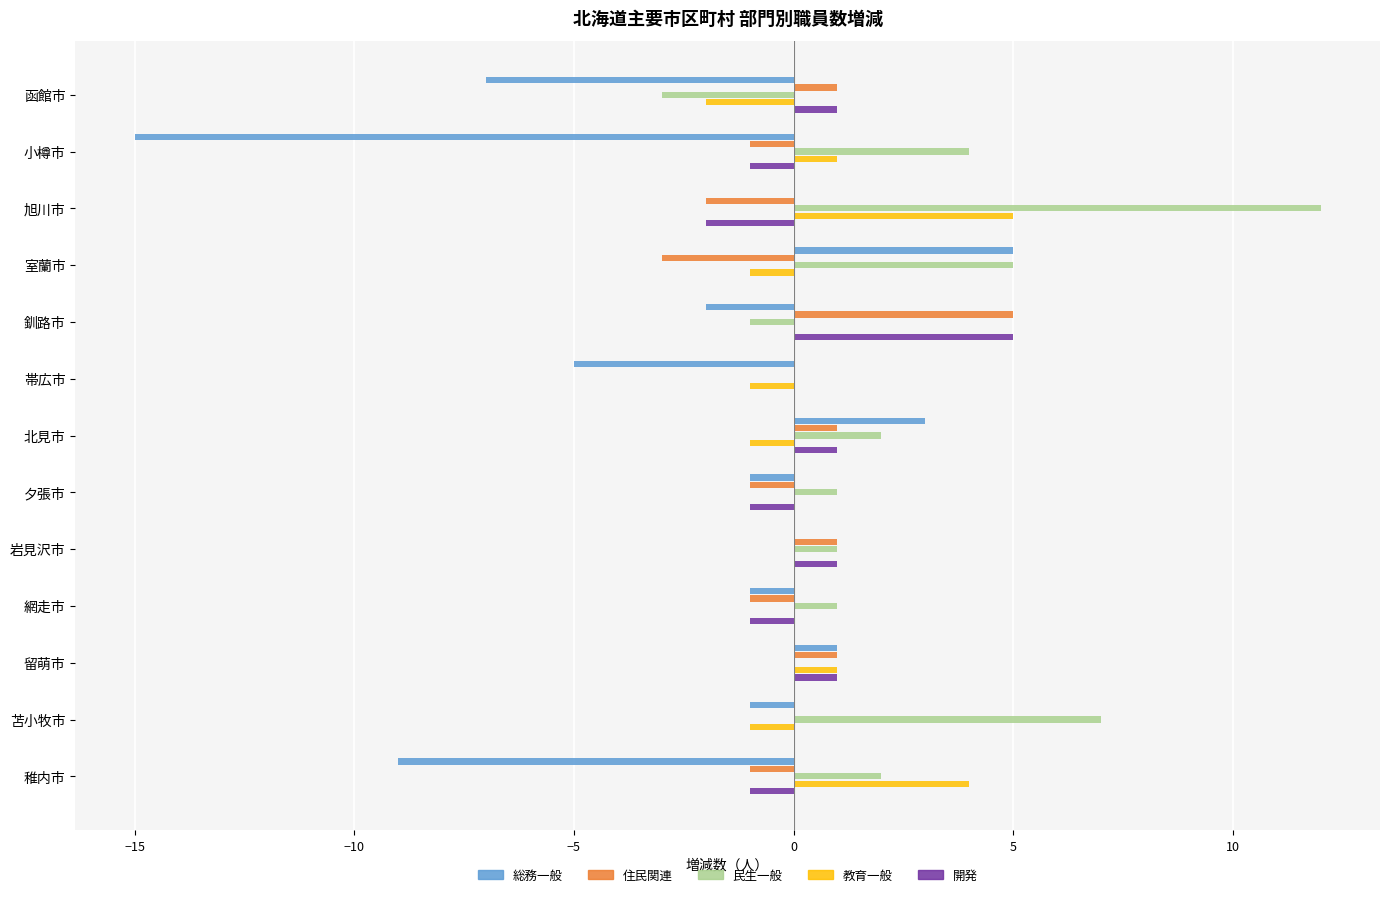

What is the maximum value shown in the chart?

12